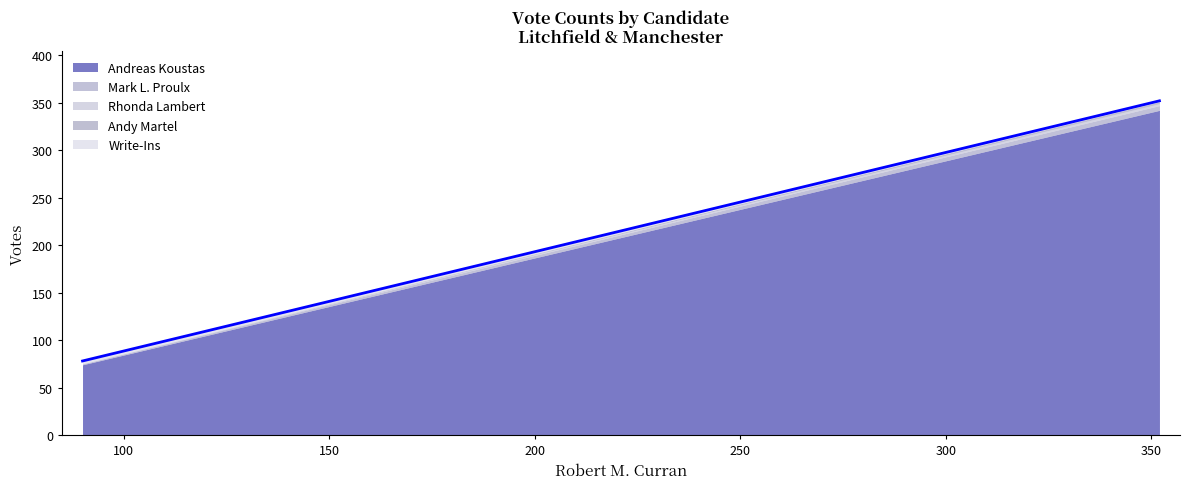

Reading left to right, transcribe all the data shown in this chart.

Andreas Koustas: Litchfield=74	Manchester=342
Mark L. Proulx: Litchfield=1	Manchester=5
Rhonda Lambert: Litchfield=0	Manchester=2
Andy Martel: Litchfield=0	Manchester=2
Write-Ins: Litchfield=3	Manchester=1